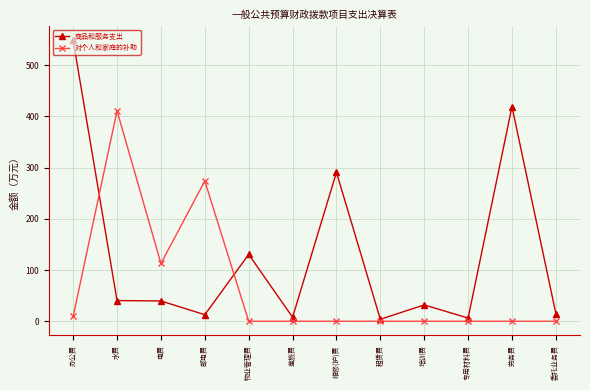

At which category is the sum across all series the highest?

办公费